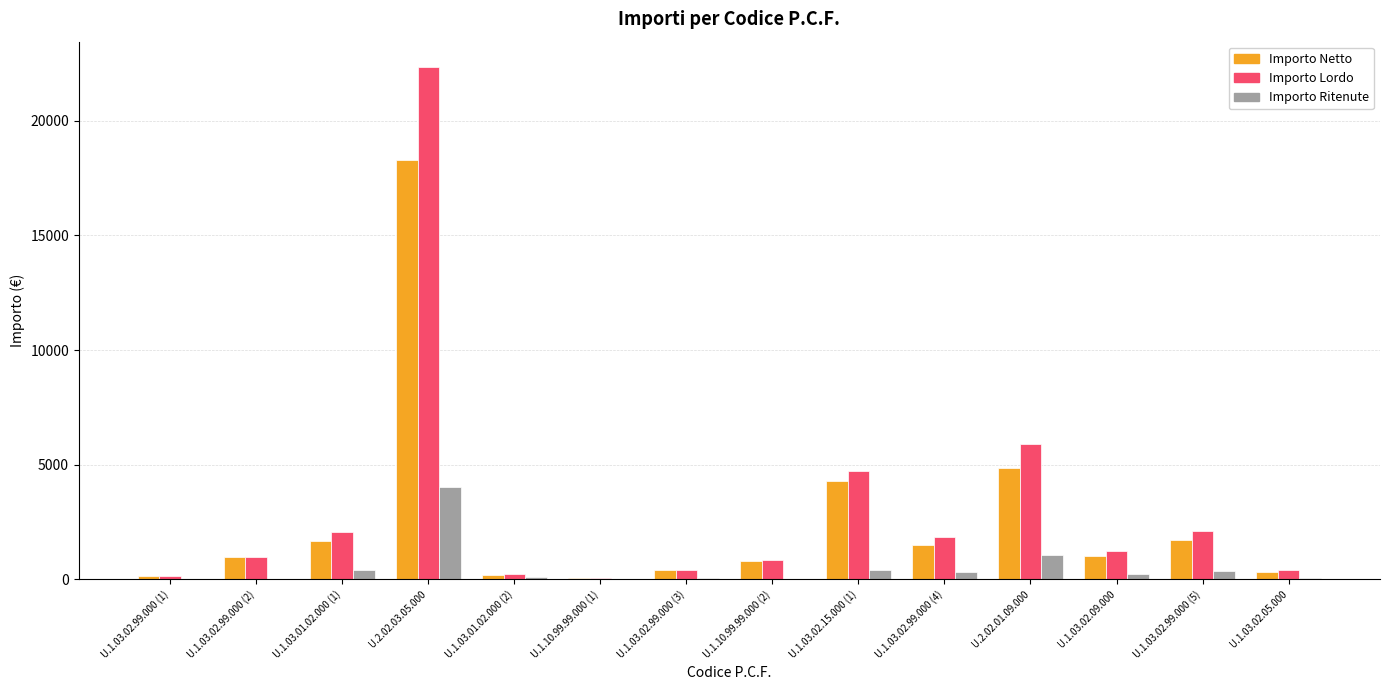

At which category is the sum across all series the highest?

U.2.02.03.05.000